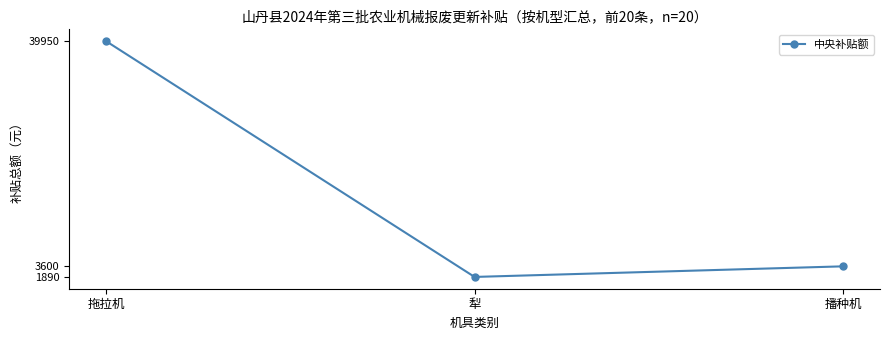

List the labels in order of value, largest first.

拖拉机, 播种机, 犁